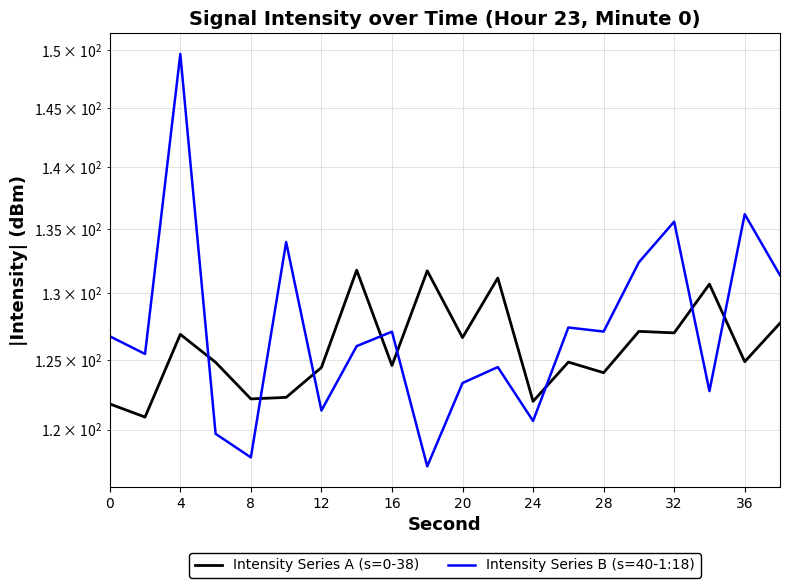

At which label does Intensity Series B (s=40-1:18) reach its peak?

8